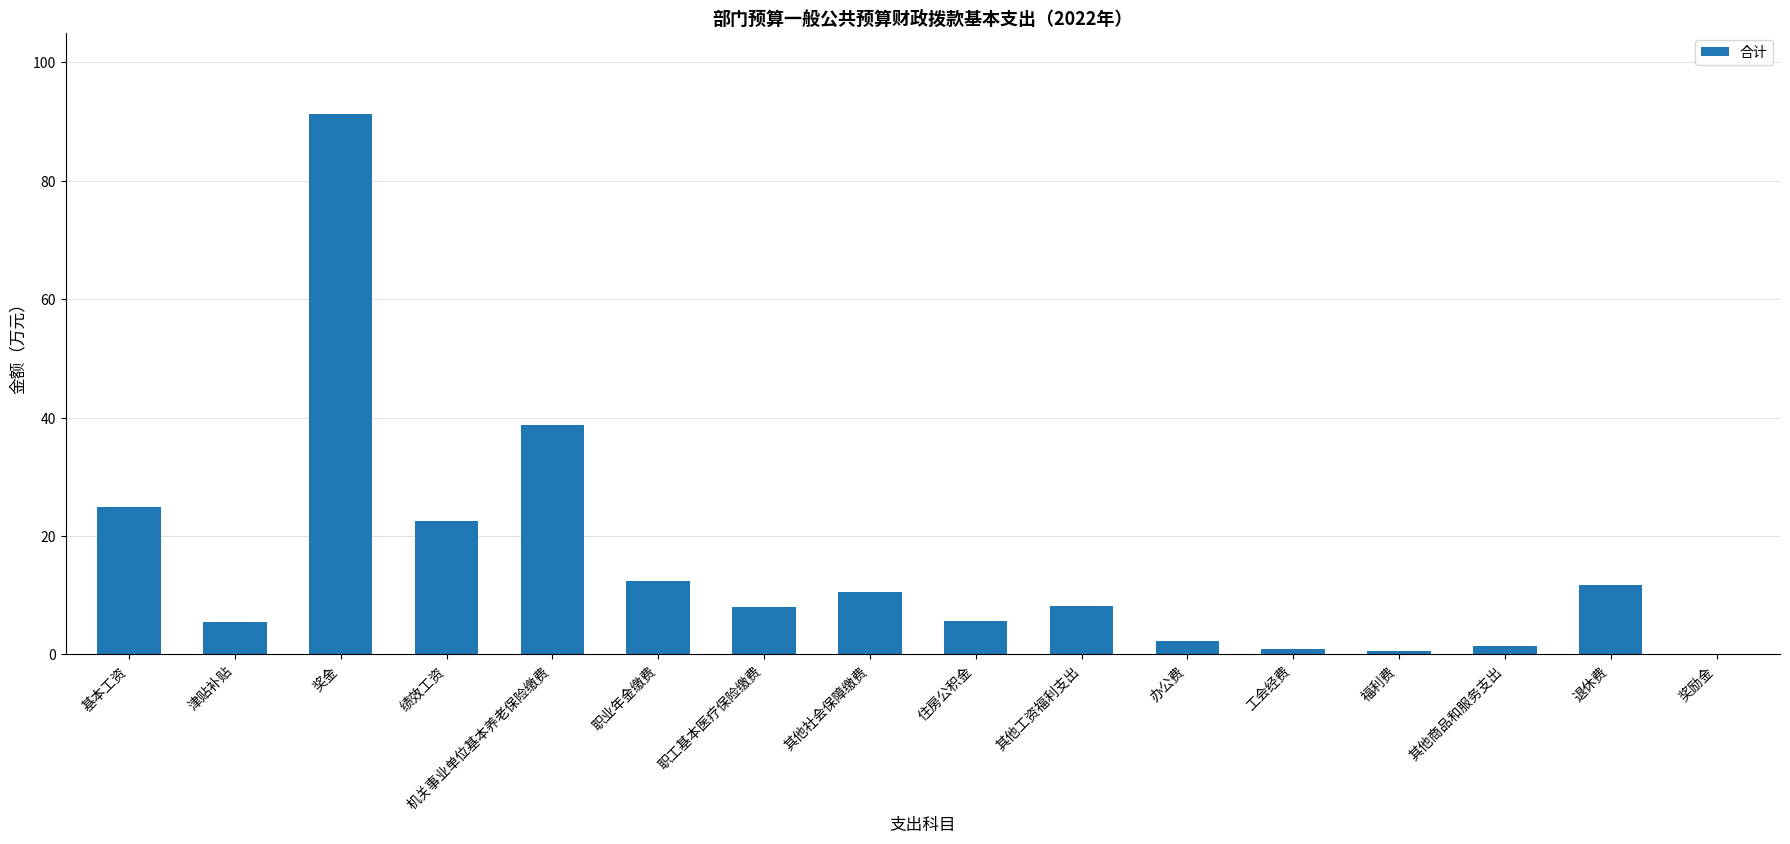

The value at 奖金 is 91.3. True or false?

True